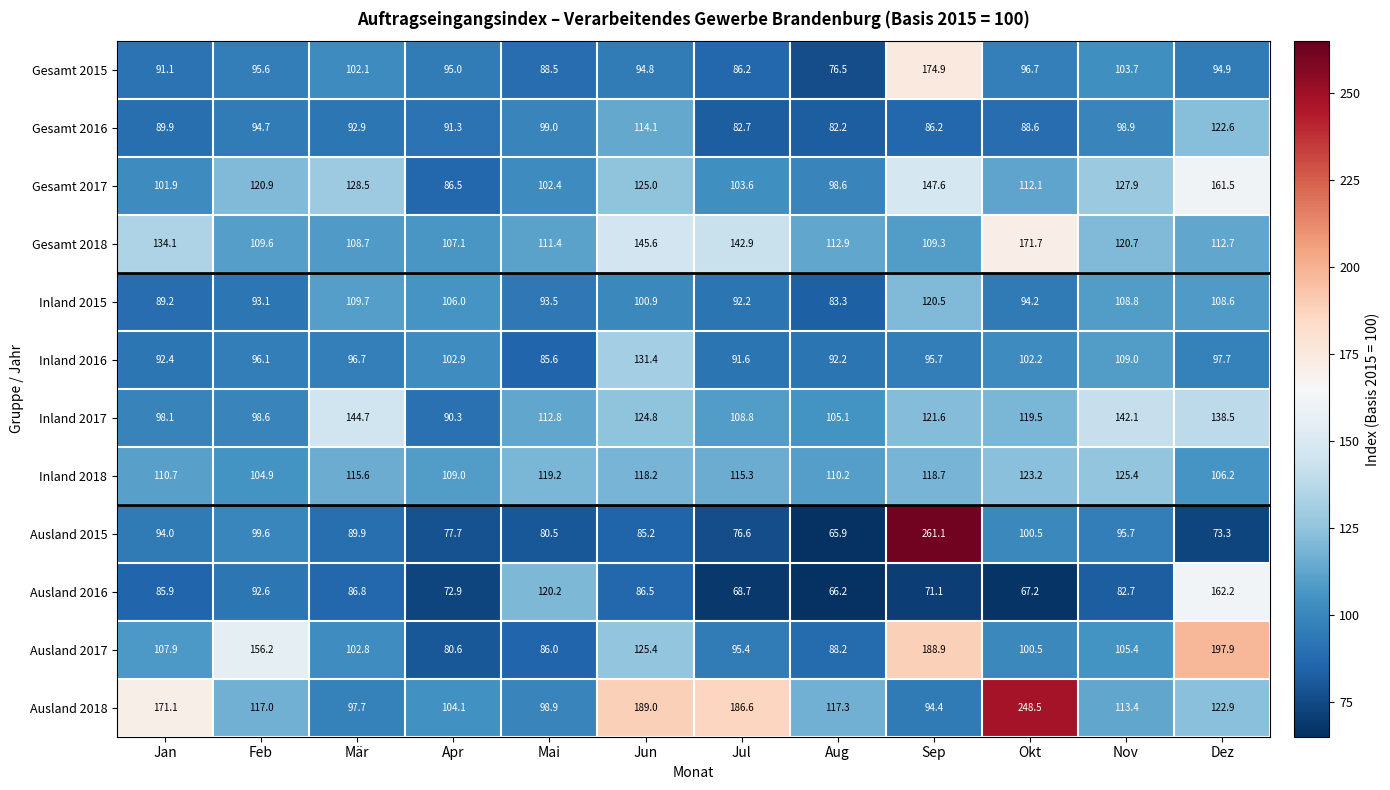

How many values in the Gesamt 2015 series are below 95?

6